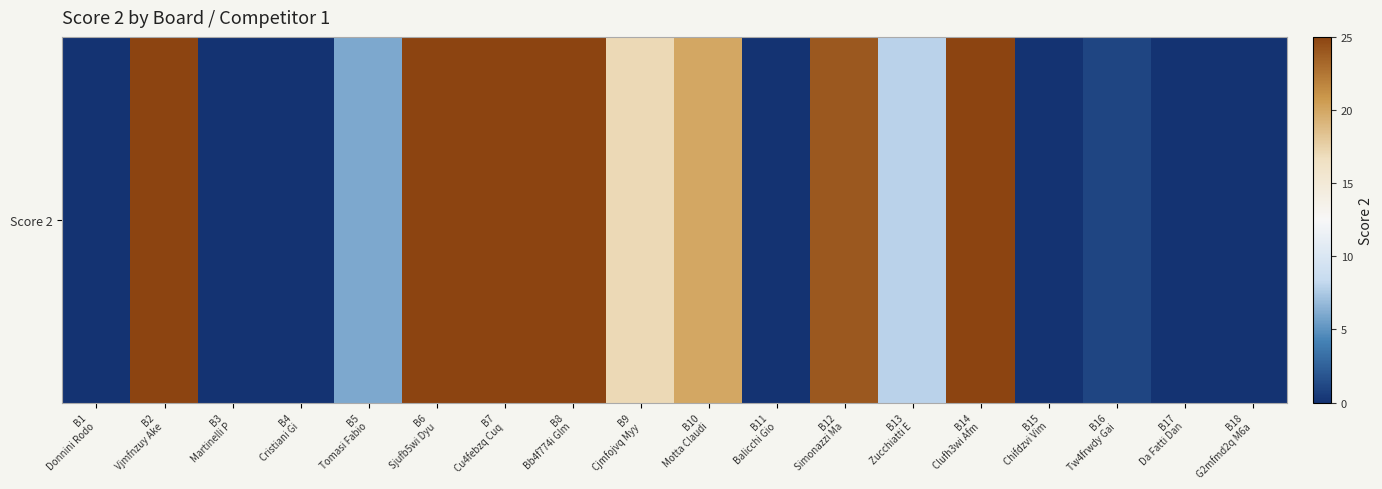

What is the approximate value at B14
Clufh3wi Afm, to the nearest 10?

20